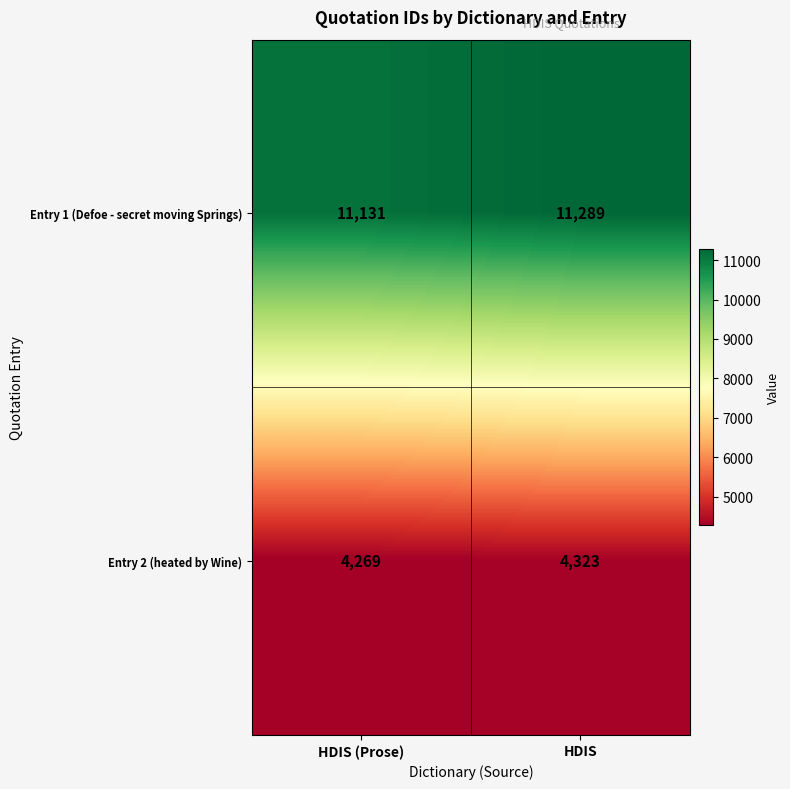

True or false: Entry 1 (Defoe - secret moving Springs) has a value of 2307 at HDIS (Prose).

False